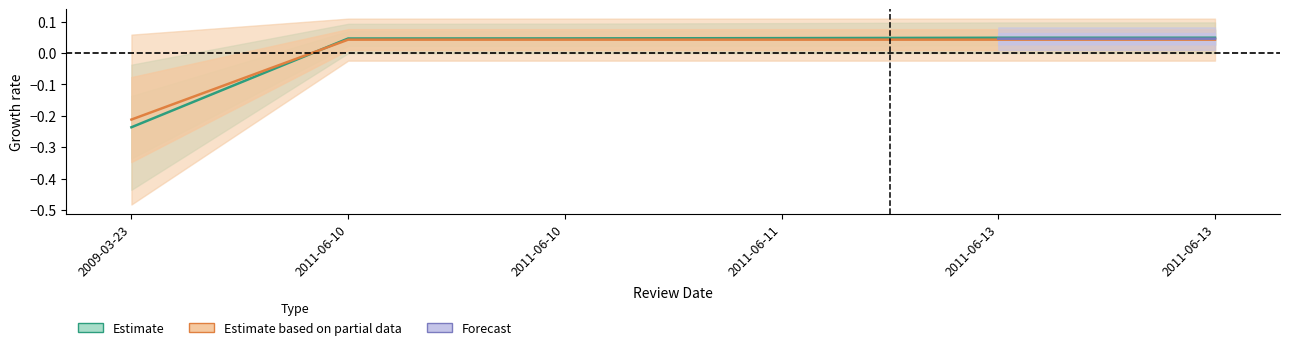

What is the label of the 3rd point from the right?

2011-06-11